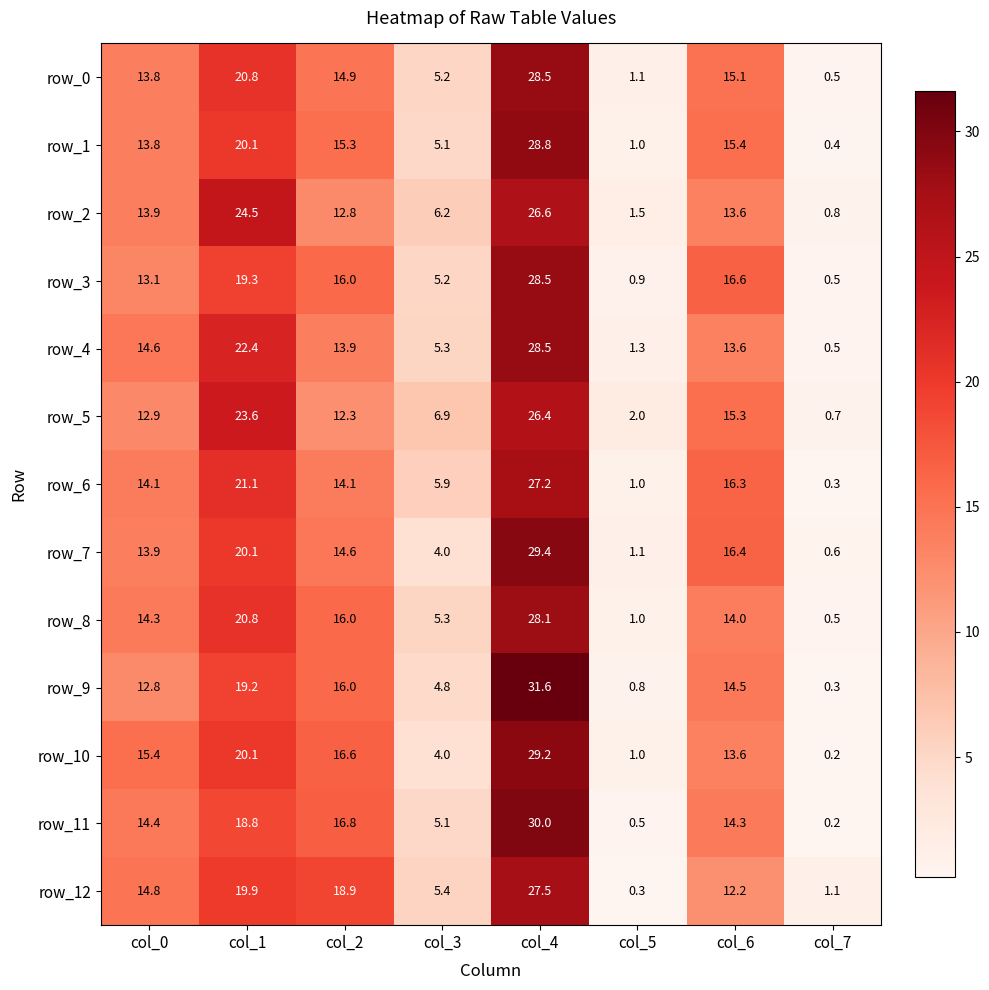

Is it true that row_11 equals 18.8 at col_1?

True